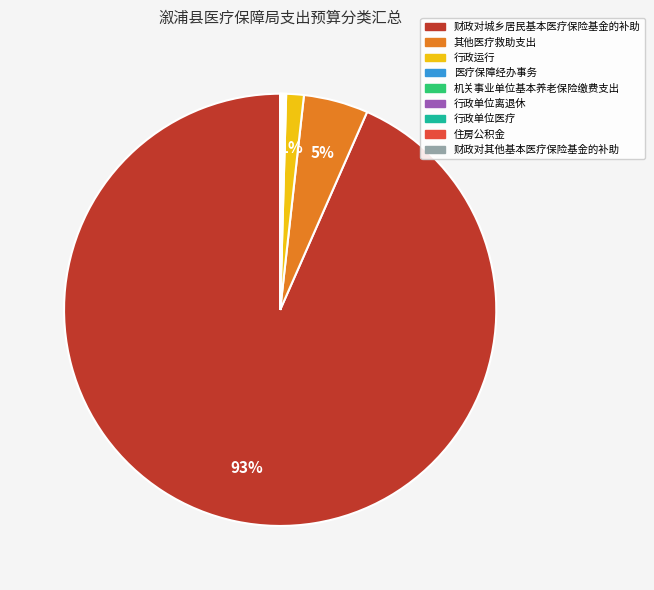

True or false: 财政对城乡居民基本医疗保险基金的补助 accounts for 83% of the total.

False